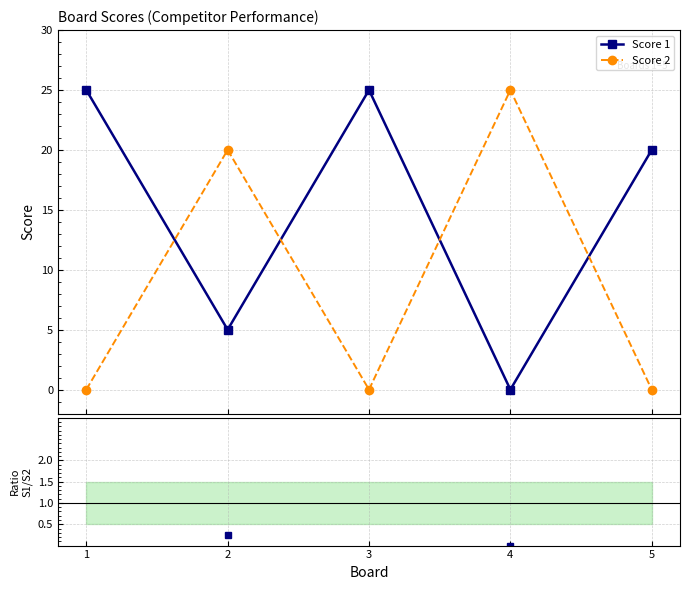

How many lines are shown in the chart?

3